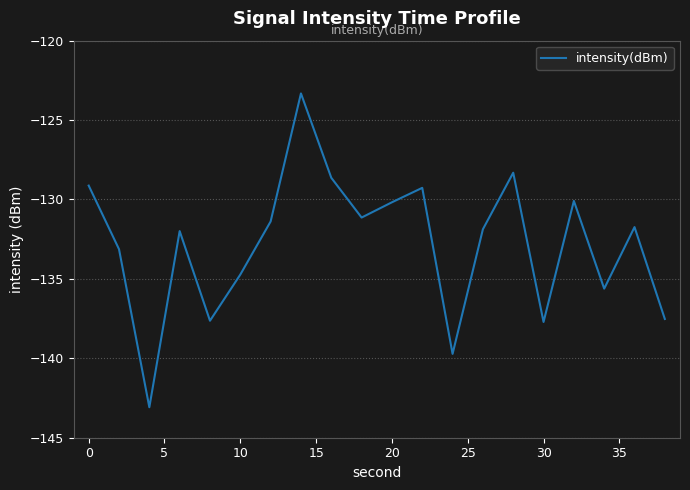

What is the smallest value displayed?

-143.1